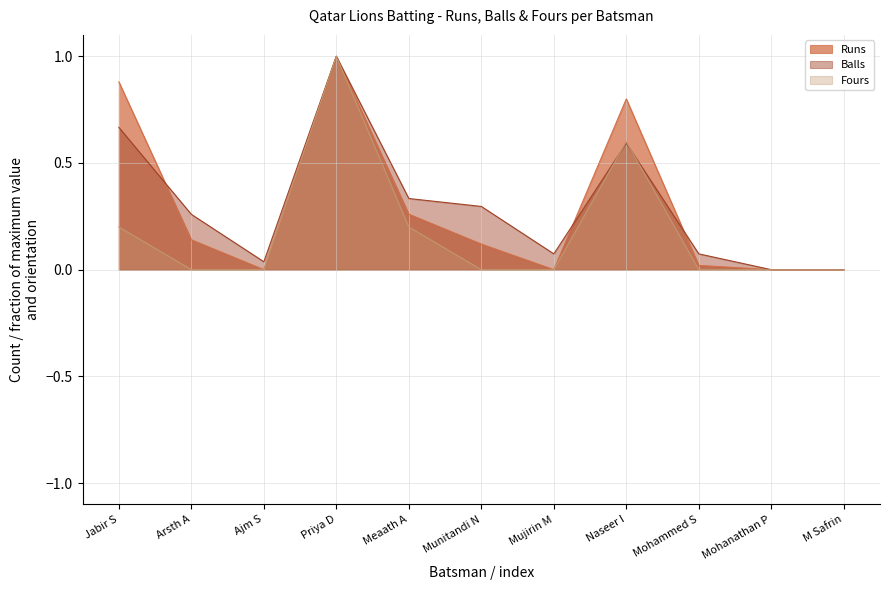

What is the greatest value displayed?

1.0